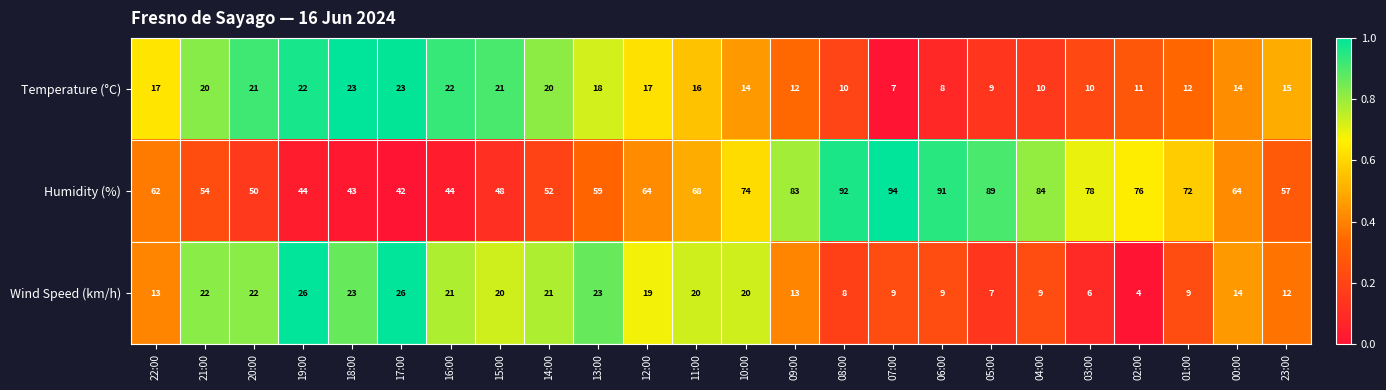

What is the total value across all series at 08:00?

110